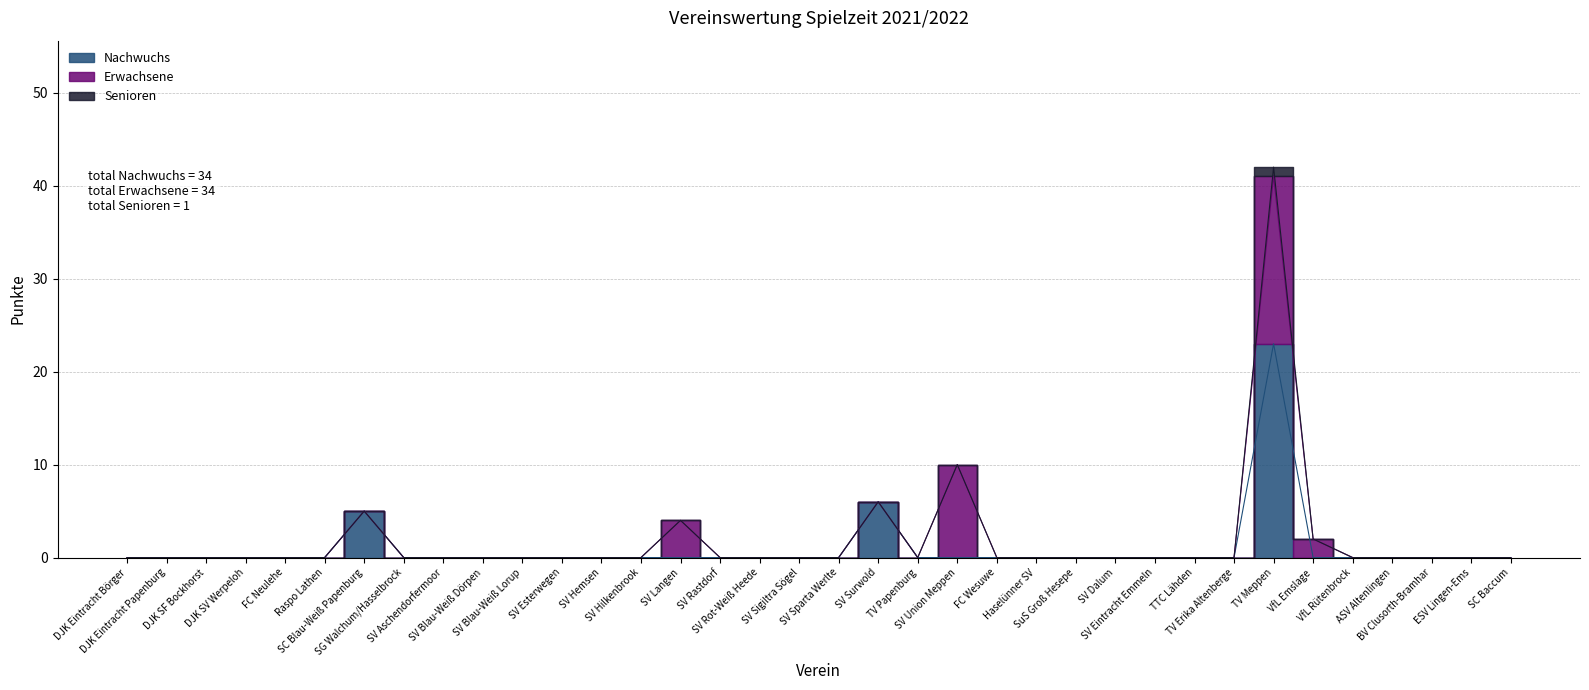

Which series changed the most between 3 and 4?

Nachwuchs